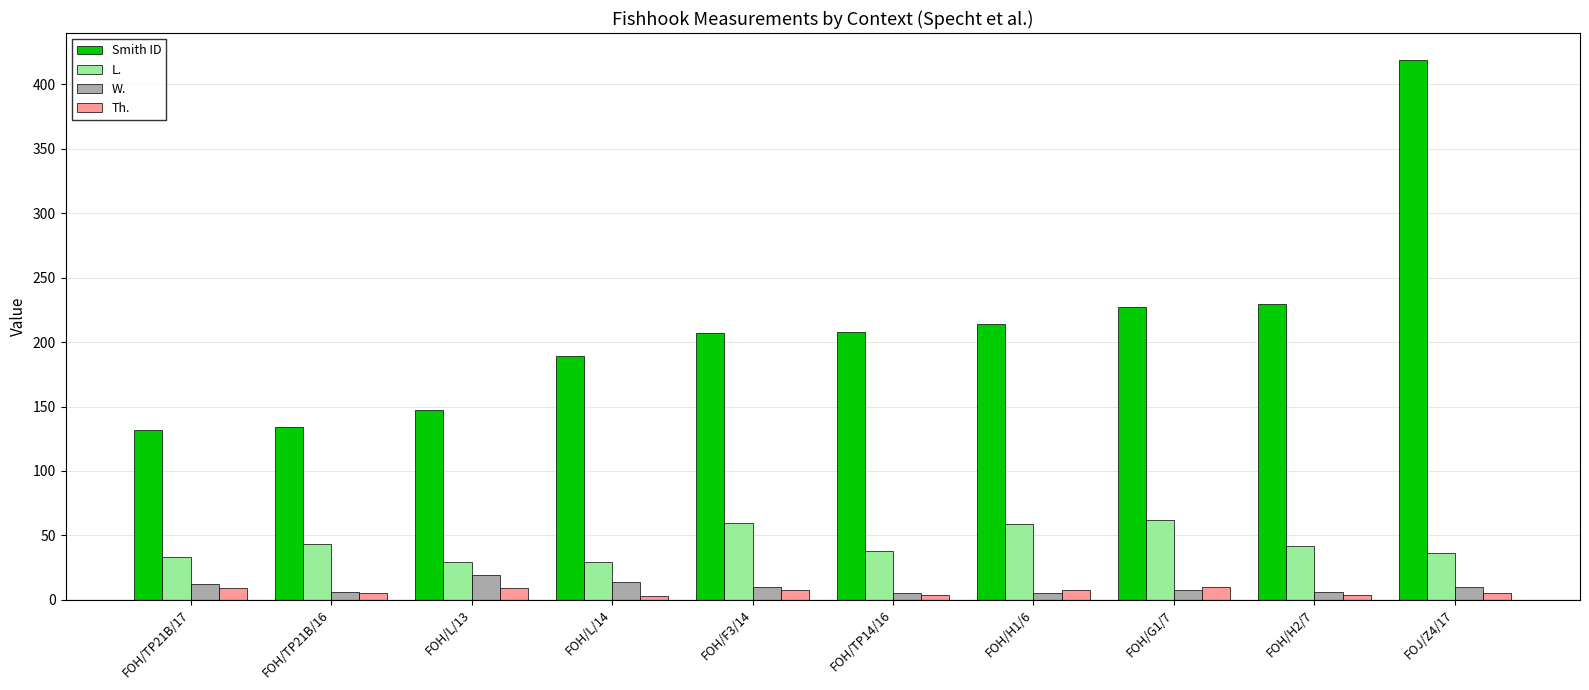

Which label corresponds to the largest value in the chart?

FOJ/Z4/17